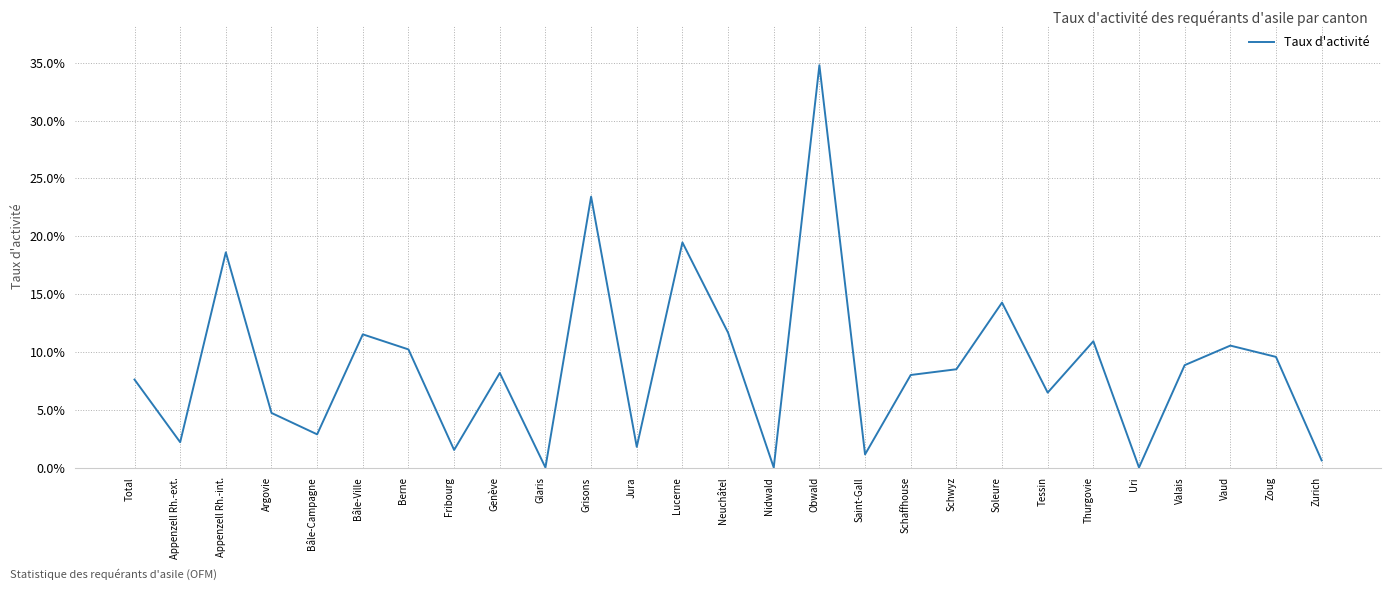

How many points are higher than both their immediate neighbors (excluding endpoints)?

9